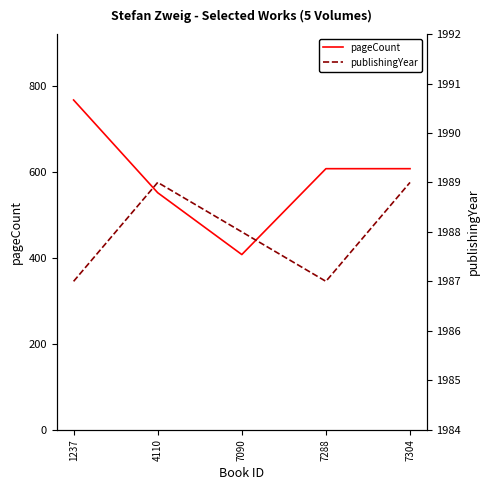

What is the difference between the highest and lowest values at 4110?

1437